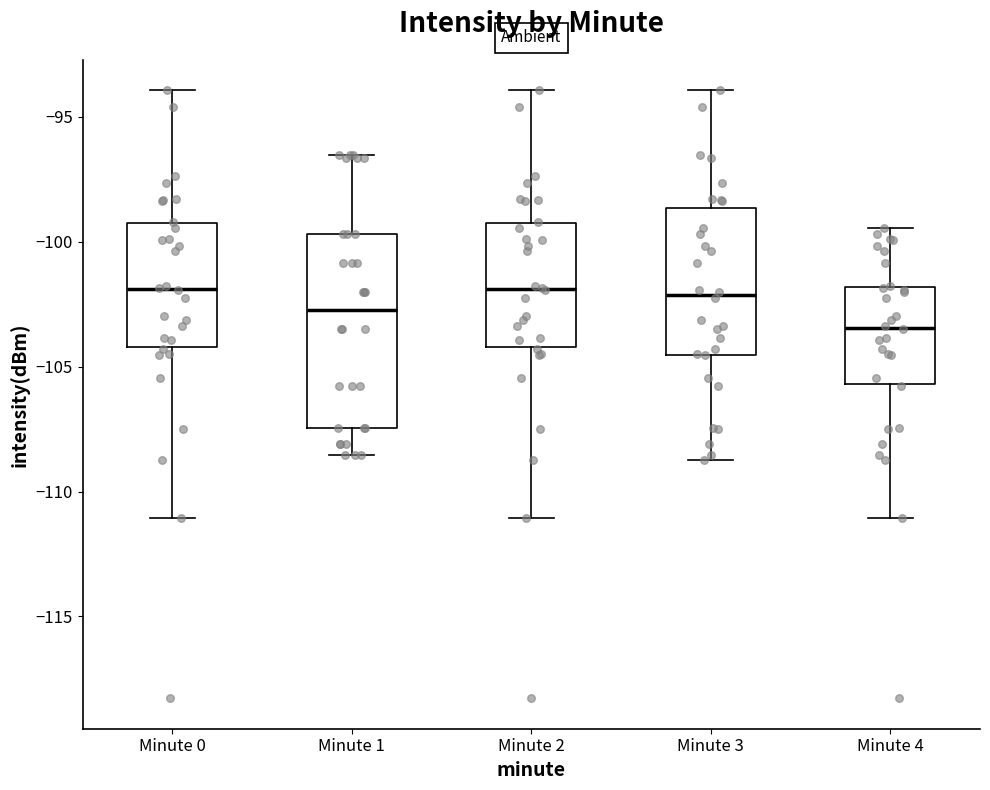

Reading left to right, read every box against the y-axis: the position of its median line, the range the box covers, and the ends of its whiskers. The values are not printed on the chart, so give them approximately, as read against the axis.

Minute 0: median -102.0, box -104.0 to -99.5, whiskers -111.0 to -94.0
Minute 1: median -102.5, box -107.5 to -99.5, whiskers -108.5 to -96.5
Minute 2: median -102.0, box -104.0 to -99.5, whiskers -111.0 to -94.0
Minute 3: median -102.0, box -104.5 to -98.5, whiskers -108.5 to -94.0
Minute 4: median -103.5, box -105.5 to -102.0, whiskers -111.0 to -99.5